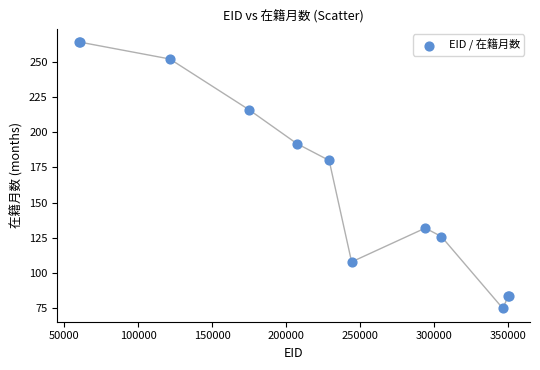

What Y value in the scatter plot is closest to 169?

180